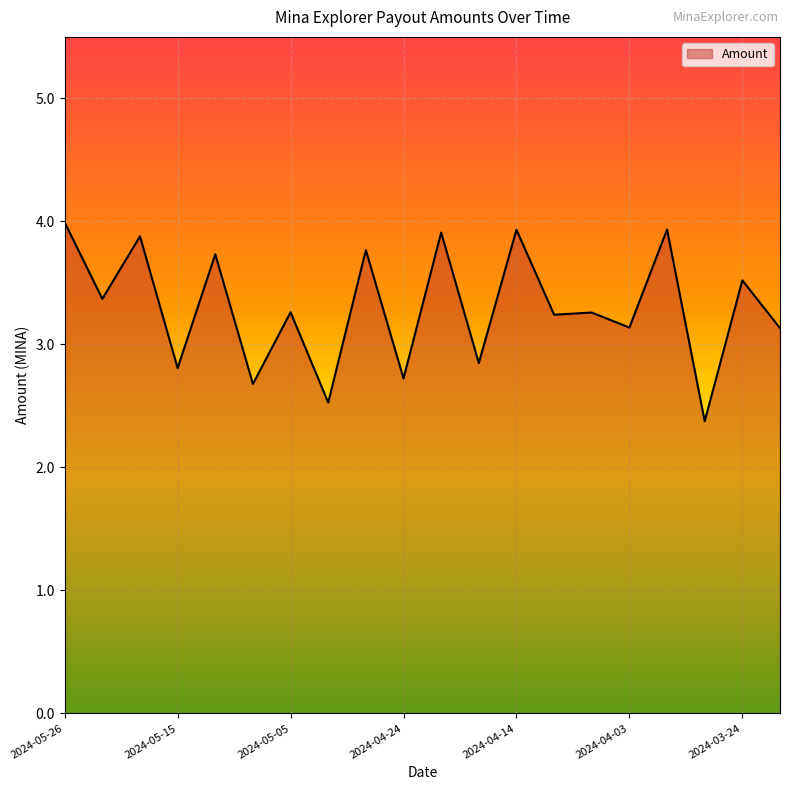

What is the smallest value displayed?

2.4